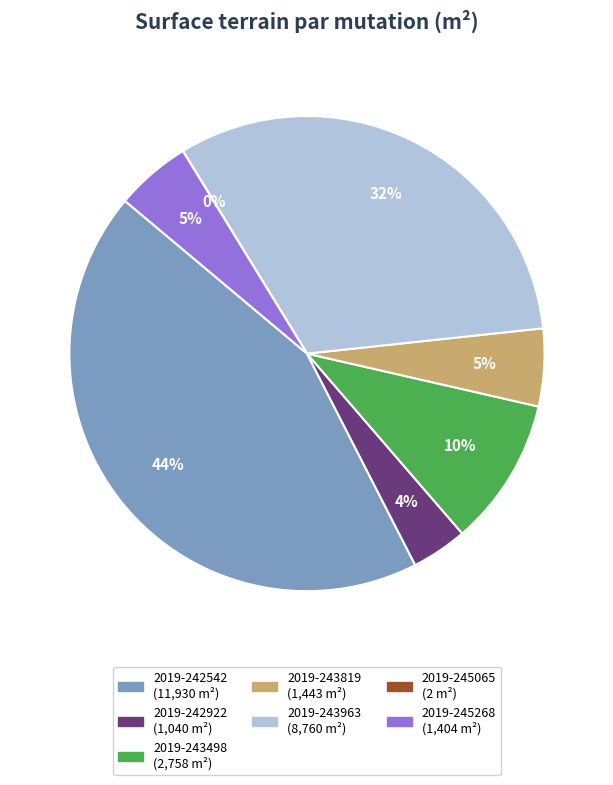

Between 2019-245268 and 2019-243498, which is larger?

2019-243498